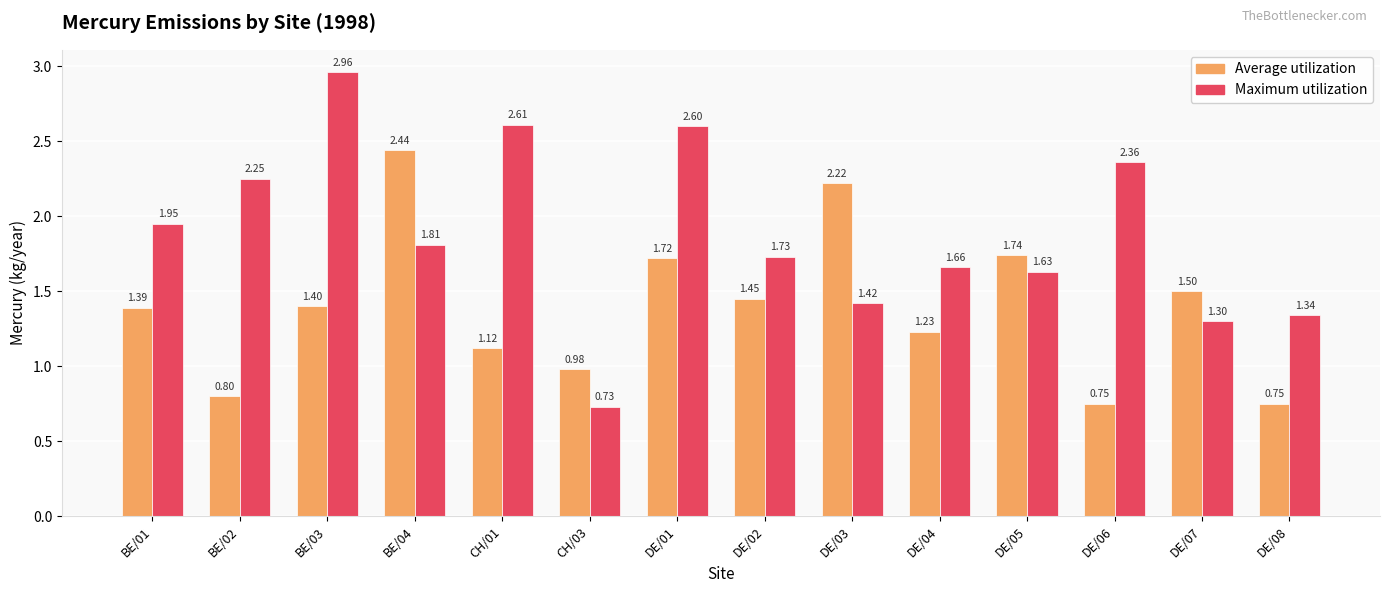

At how many categories does at least one series exceed 1?

13